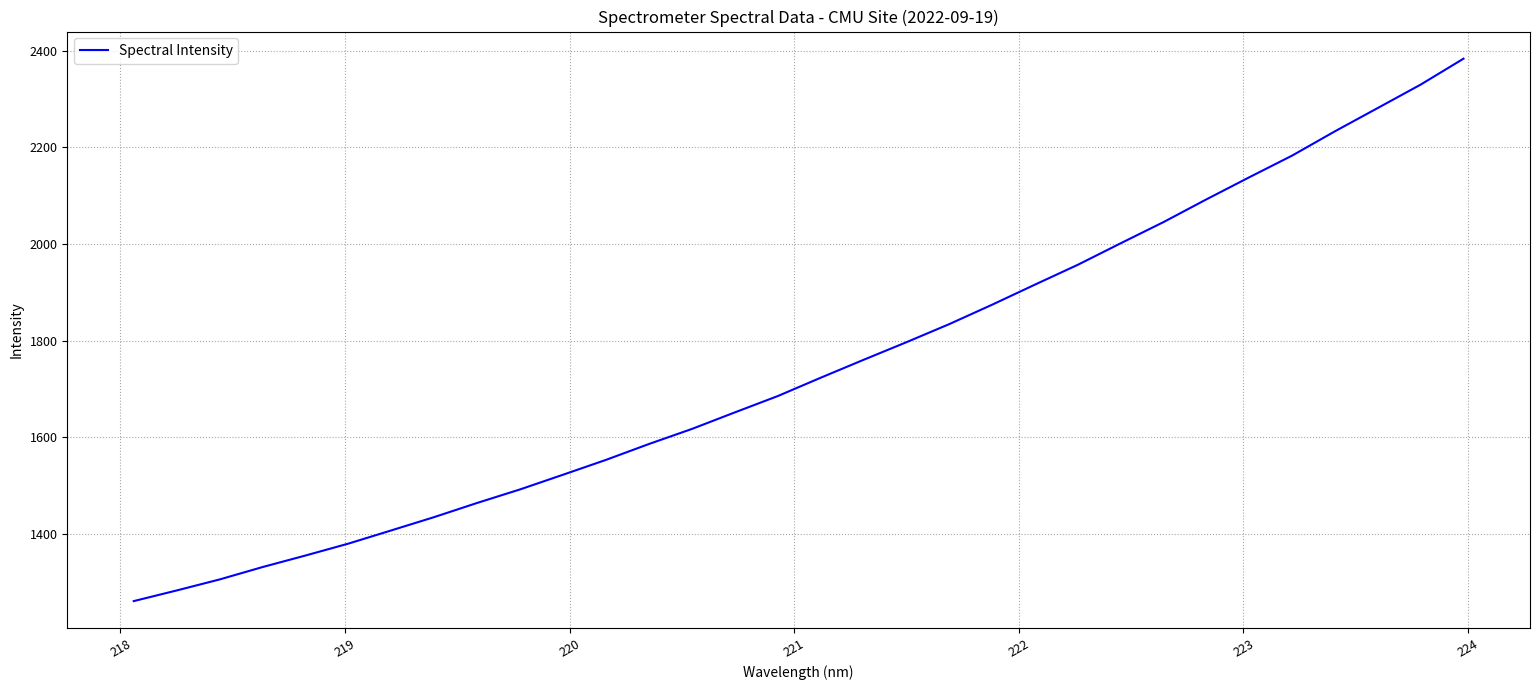

What is the smallest value displayed?

1261.2